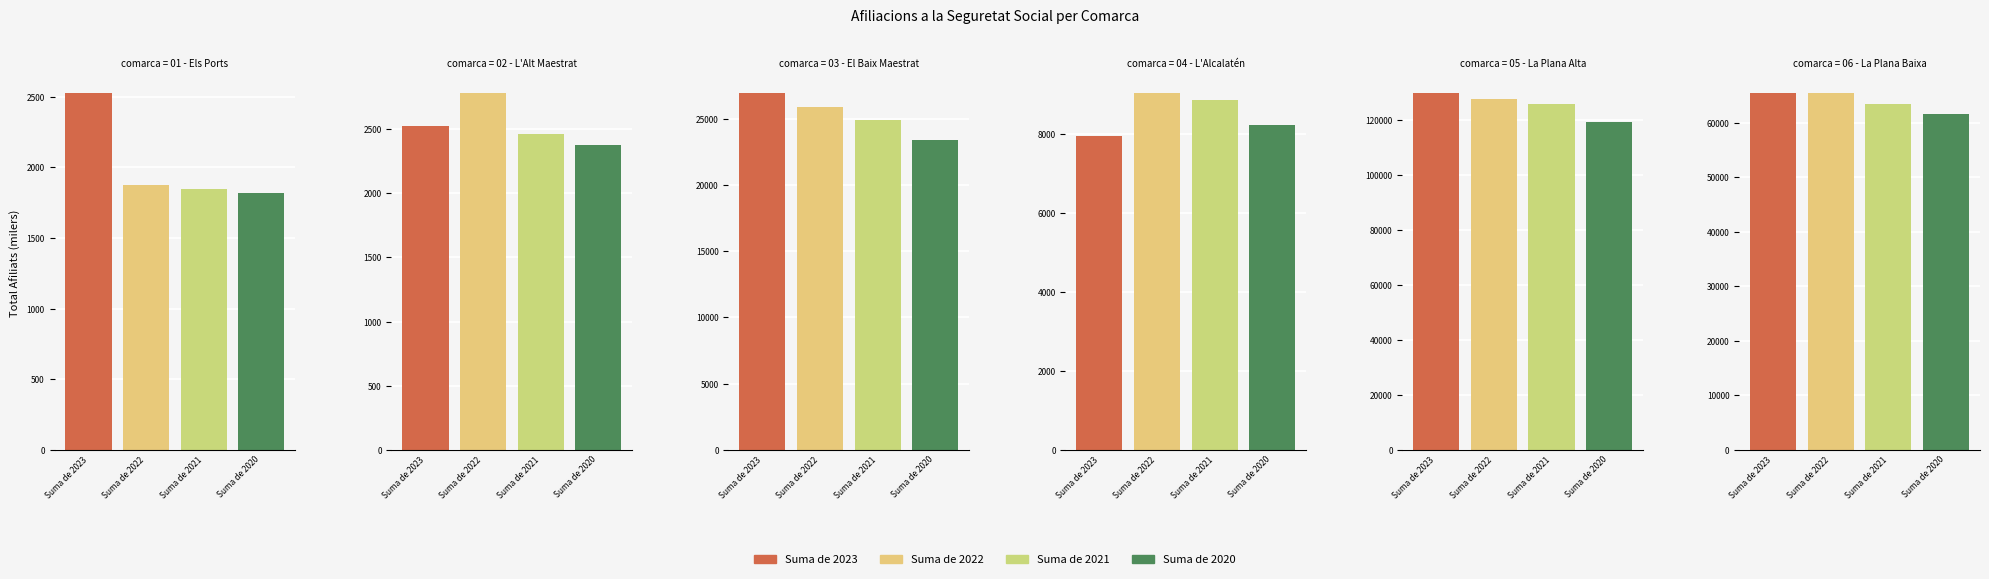

What is the smallest value displayed?

1820.5